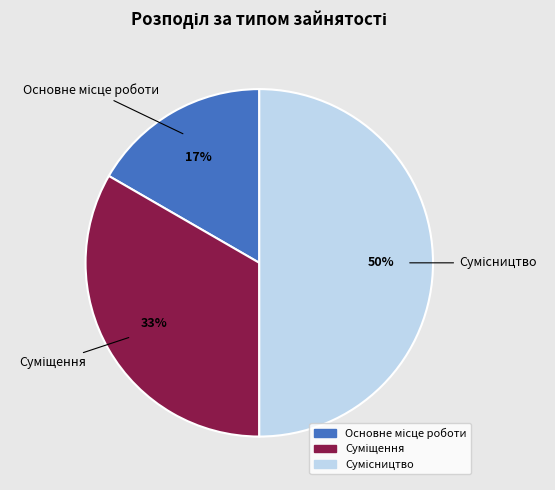

To the nearest percent, what is the difference between the largest and smallest slice percentages?

33%